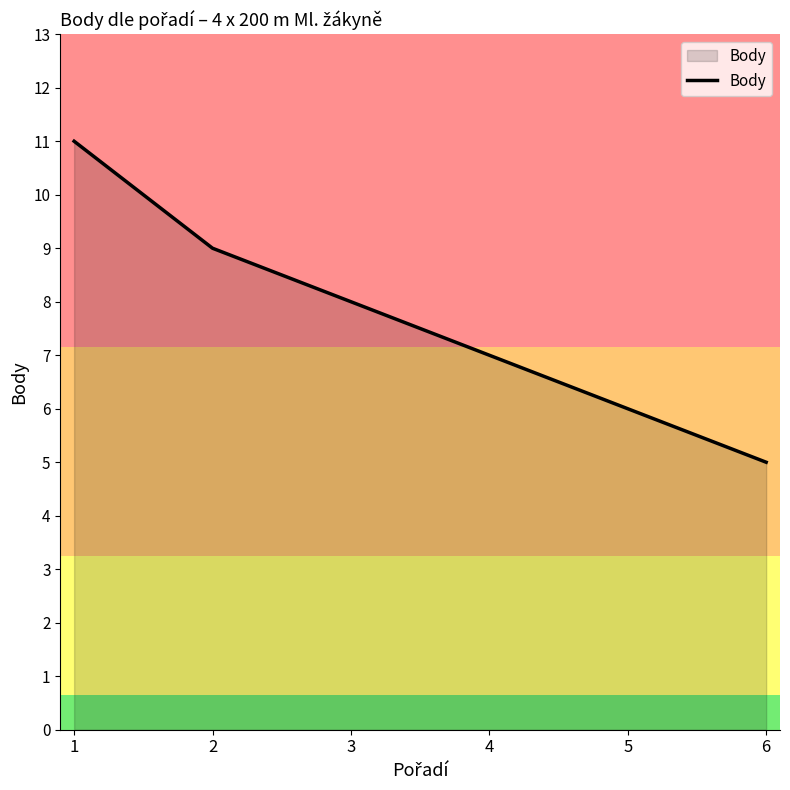

List the labels in order of value, smallest first.

6, 5, 4, 3, 2, 1